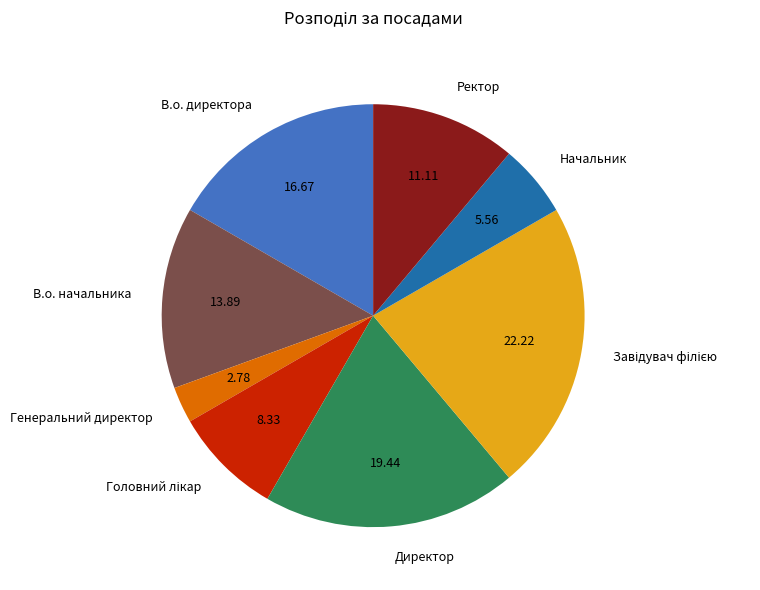

Which category has the smallest portion of the pie?

Генеральний директор